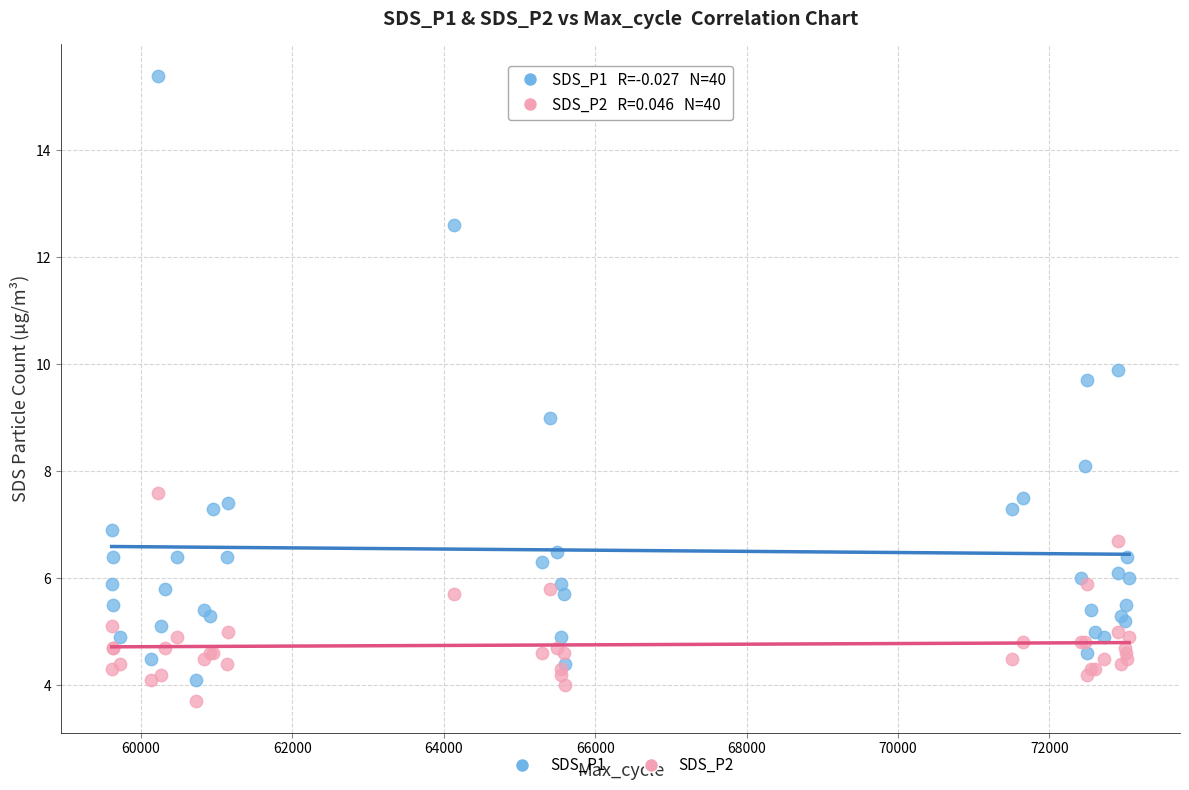

Which series reaches the maximum Y coordinate?

SDS_P1